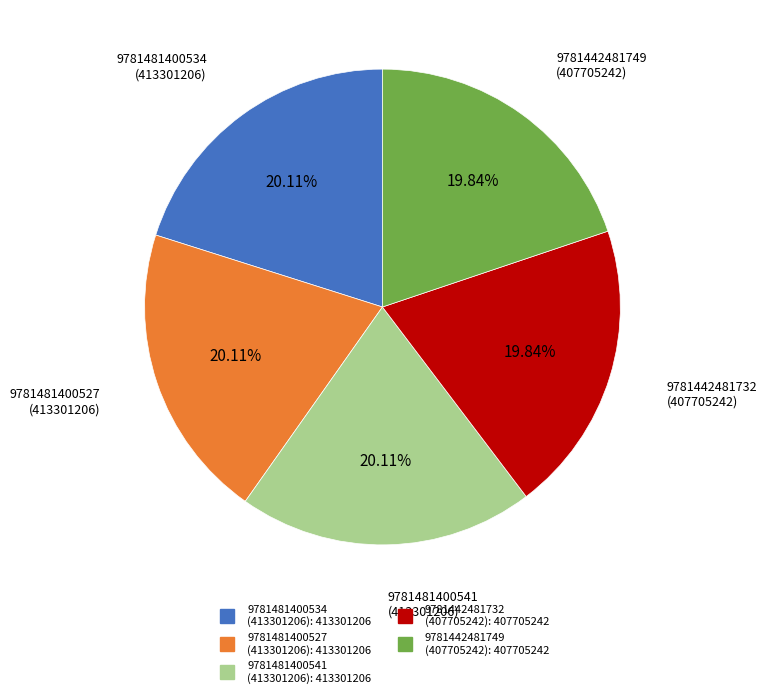

Is there a majority slice in this chart?

No